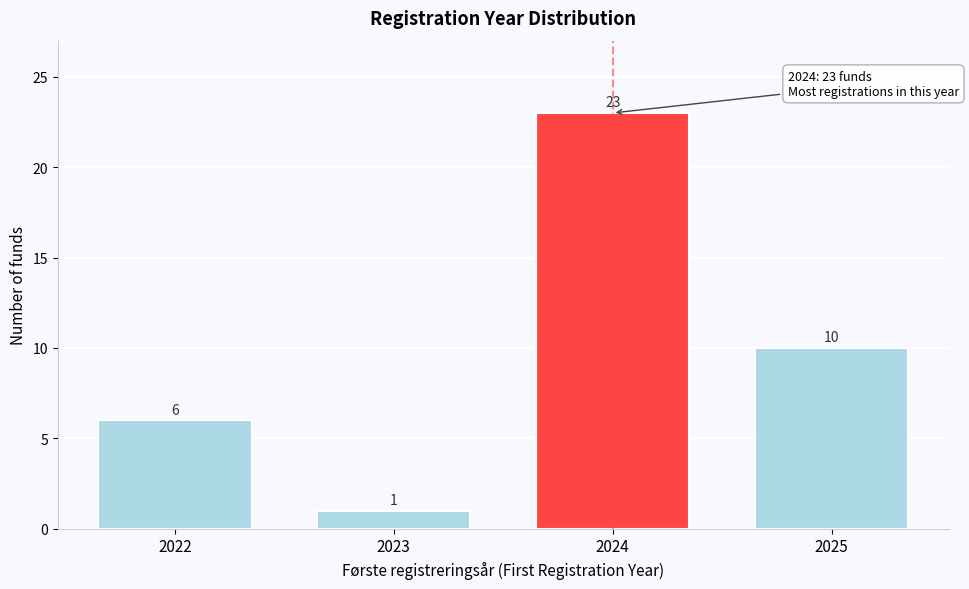

Reading left to right, list all the values displayed in this chart.

2022=6	2023=1	2024=23	2025=10